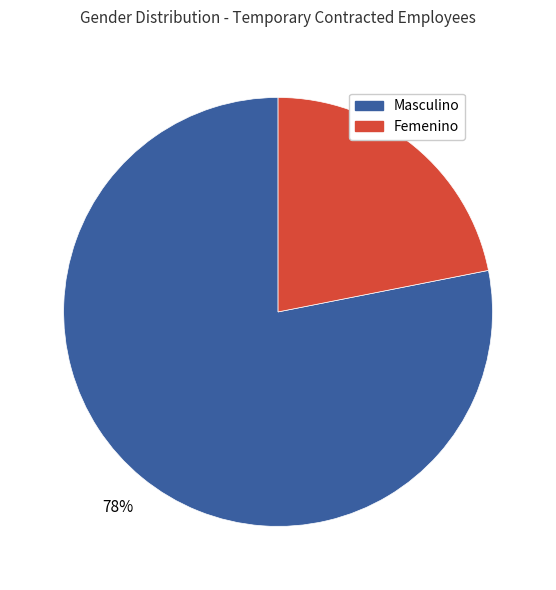

Do Femenino and Masculino together represent more than half of the pie?

Yes